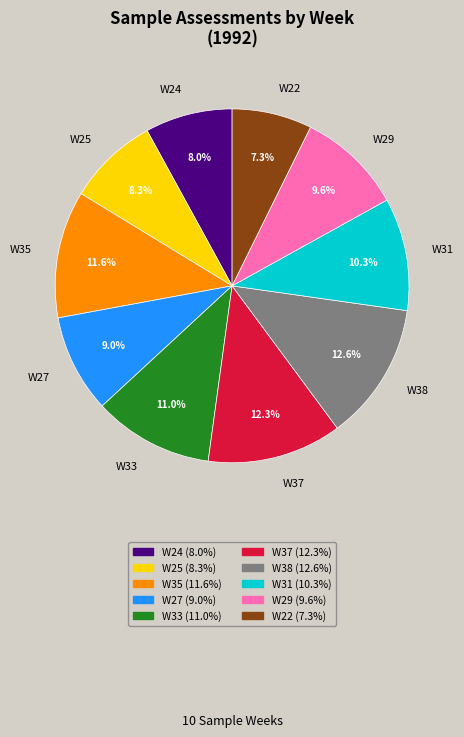

How many slices are in this pie chart?

10